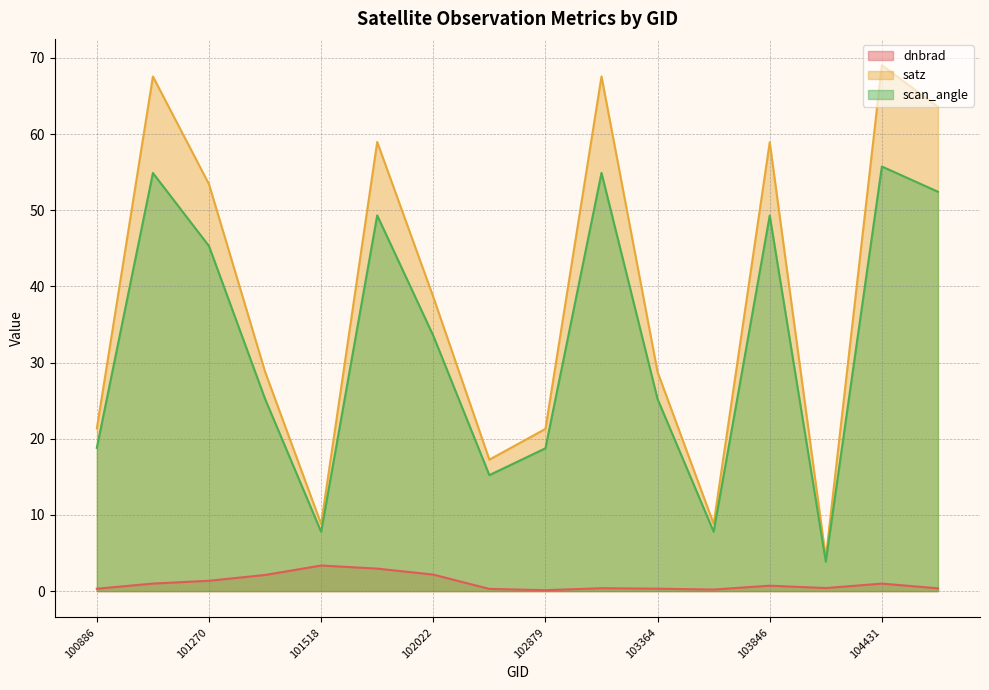

What is the difference between the second highest and minimum values in the dnbrad series?

2.8